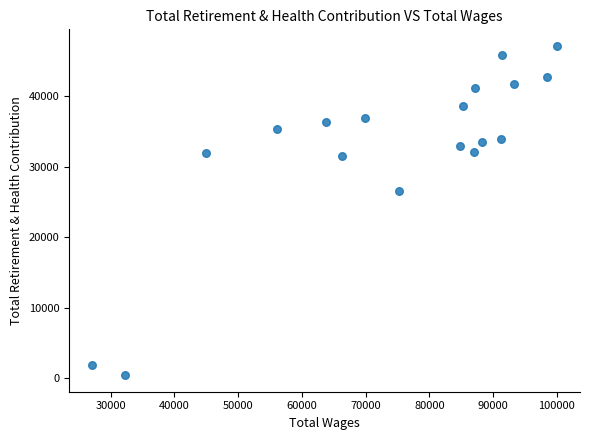

What Y value in the scatter plot is closest to 23769?

26497